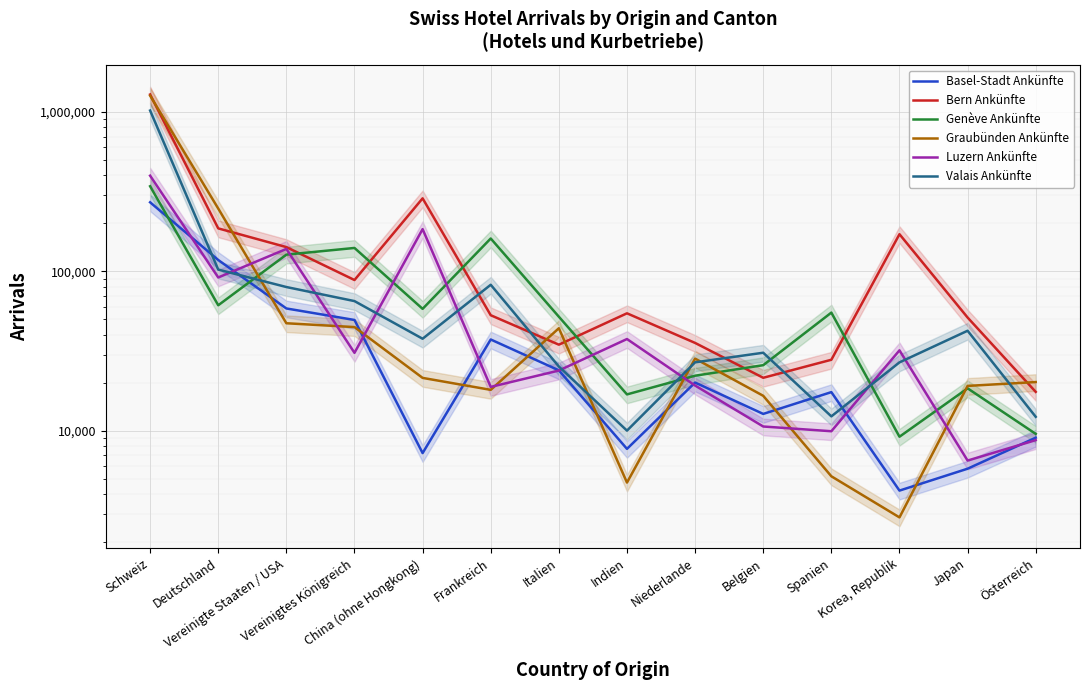

What are all the series names shown in the legend?

Basel-Stadt Ankünfte, Bern Ankünfte, Genève Ankünfte, Graubünden Ankünfte, Luzern Ankünfte, Valais Ankünfte